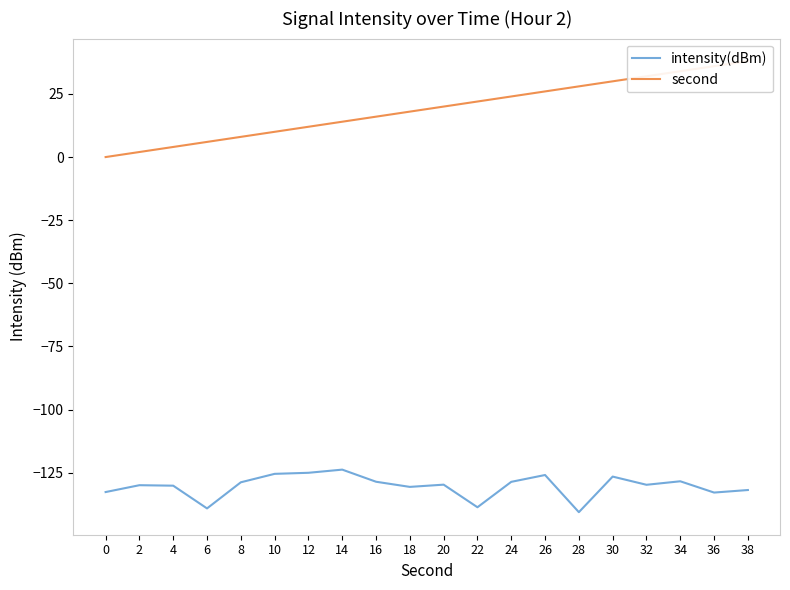

True or false: intensity(dBm) and second cross at least once.

False